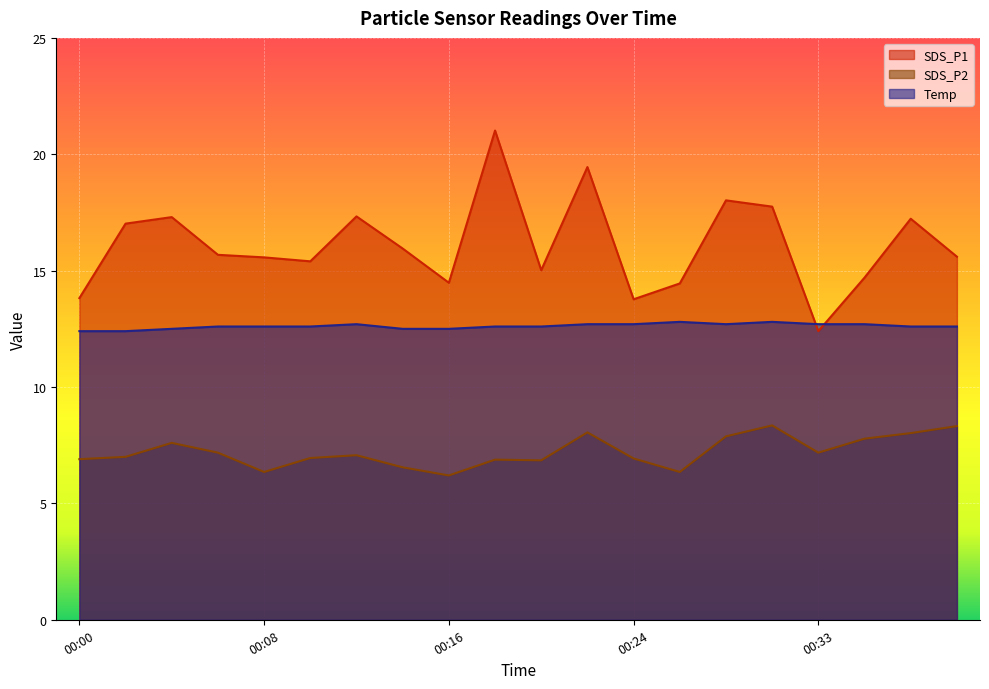

Count the number of categories in the chart.

20